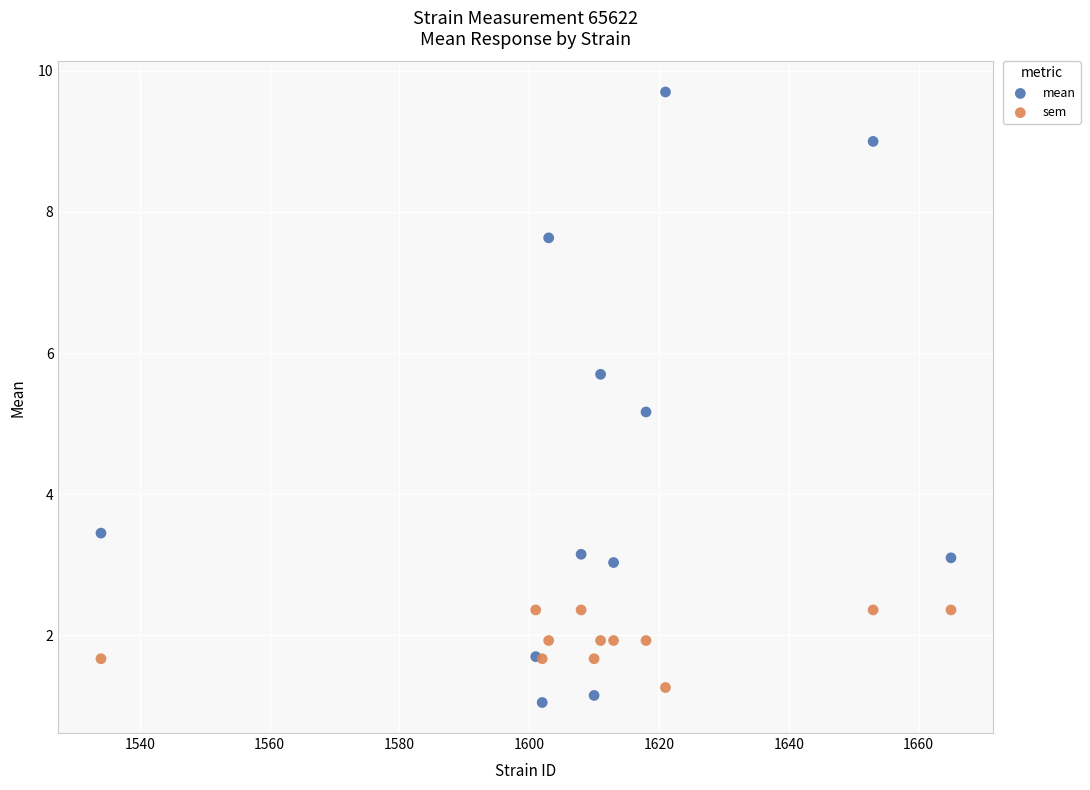

What are all the series names shown in the legend?

mean, sem